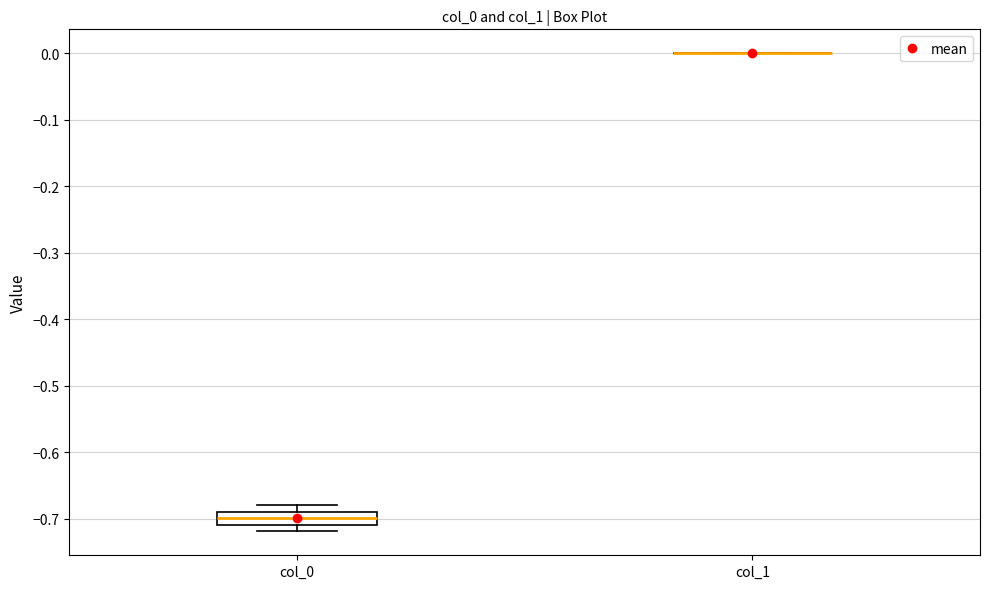

Reading left to right, read every box against the y-axis: the position of its median line, the range the box covers, and the ends of its whiskers. The values are not printed on the chart, so give them approximately, as read against the axis.

col_0: median -0.70, box -0.71 to -0.69, whiskers -0.72 to -0.68
col_1: box collapsed to a line at 0.00, whiskers 0.00 to 0.00